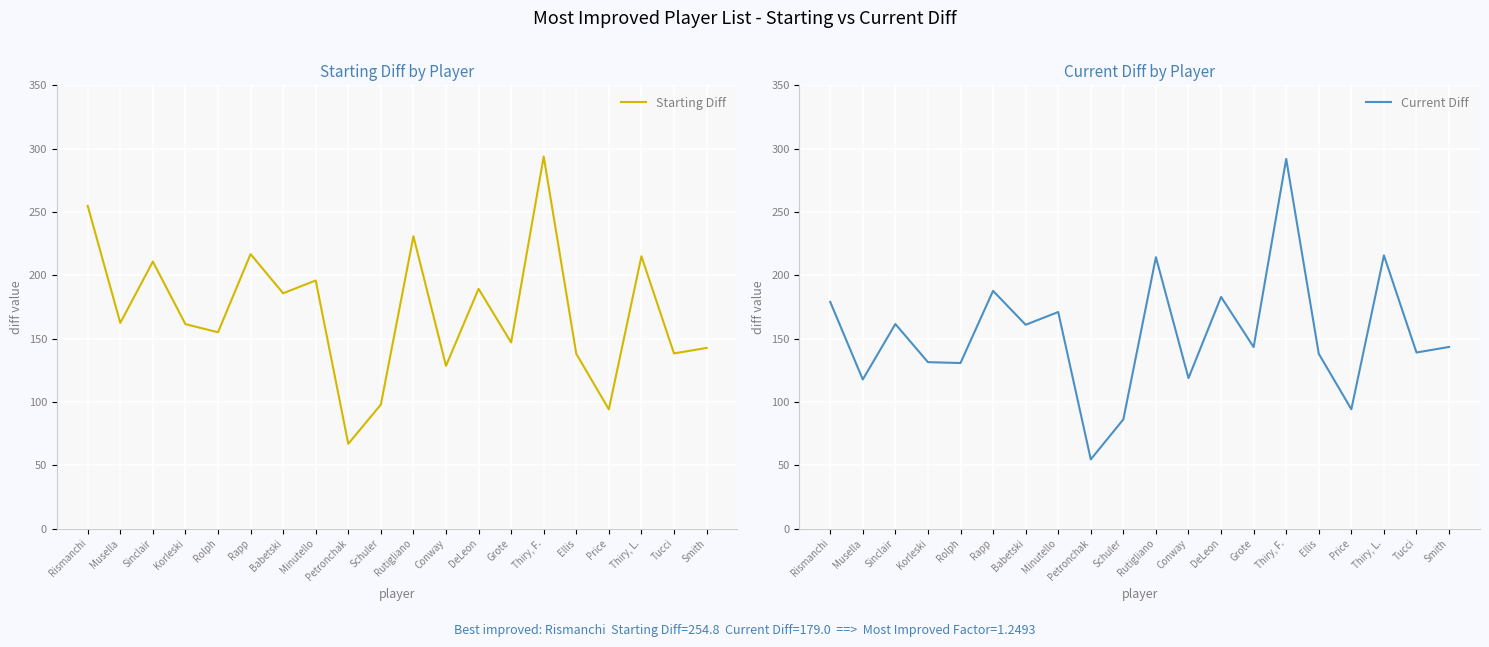

How many data points in Starting Diff are above 162?

10